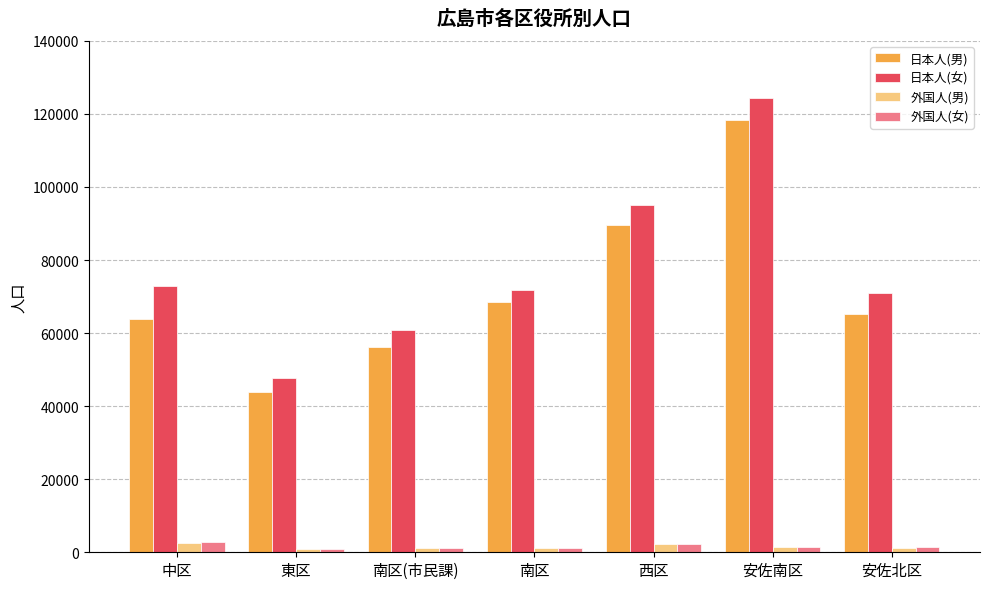

How many data points in 日本人(女) are less than 71701?

3